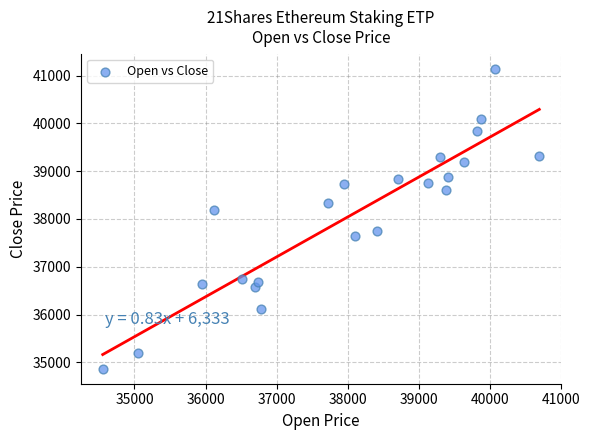

What is the range of Y values (max minus min)?

6276